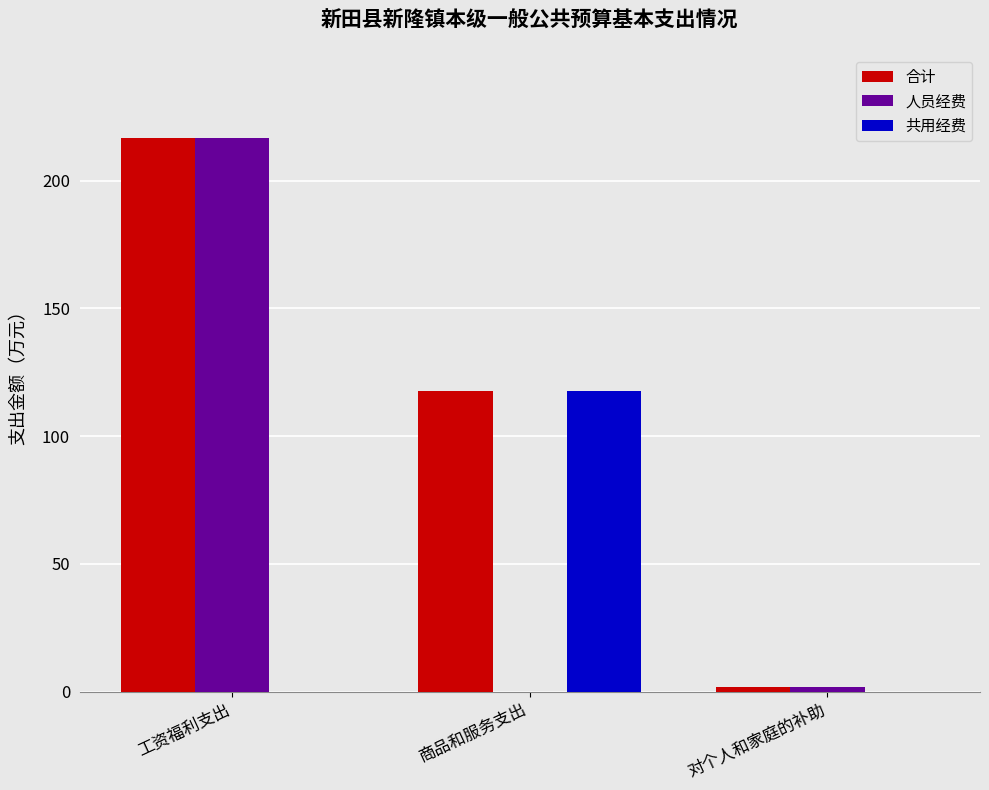

Is it true that 共用经费 equals 0.0 at 工资福利支出?

True